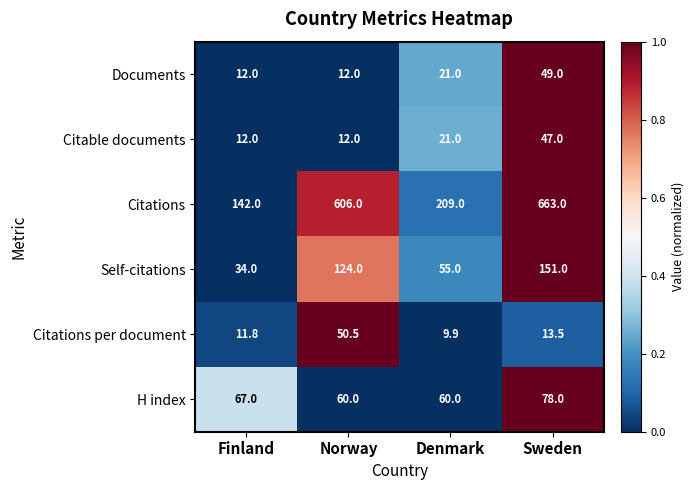

Reading left to right, what are all the values shown in this chart?

Documents: 12.0	12.0	21.0	49.0
Citable documents: 12.0	12.0	21.0	47.0
Citations: 142.0	606.0	209.0	663.0
Self-citations: 34.0	124.0	55.0	151.0
Citations per document: 11.8	50.5	9.9	13.5
H index: 67.0	60.0	60.0	78.0